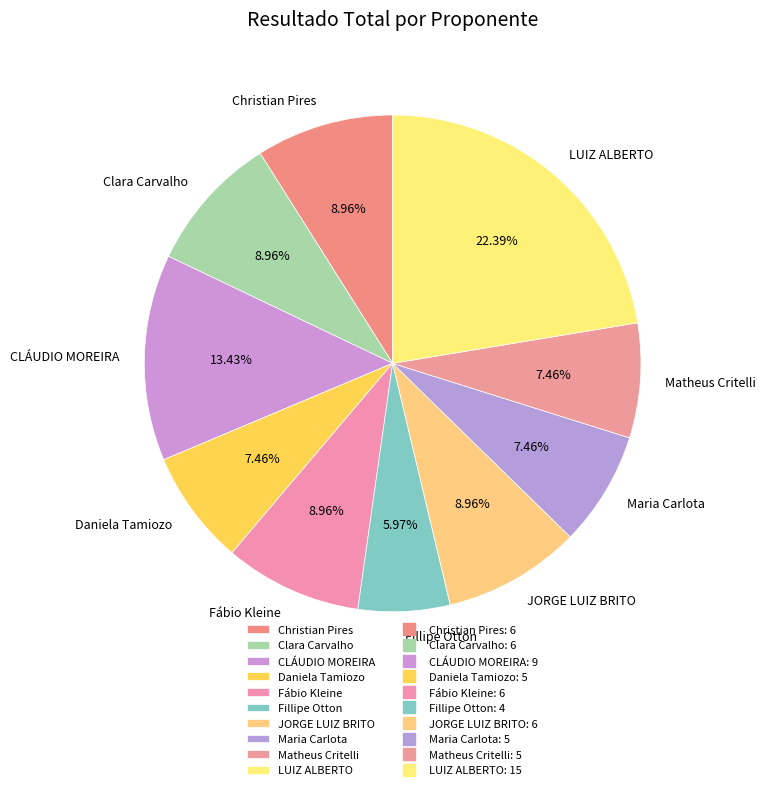

What percentage do Clara Carvalho and Fillipe Otton together represent?

14.9%